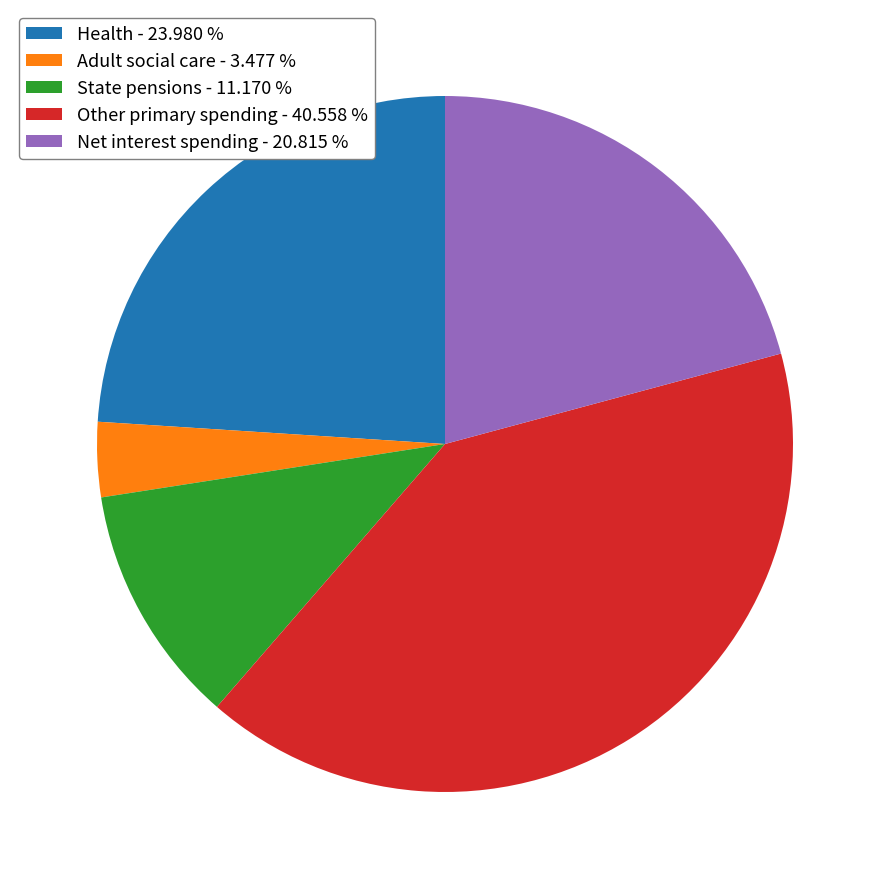

What is the smallest slice in the pie chart?

Adult social care